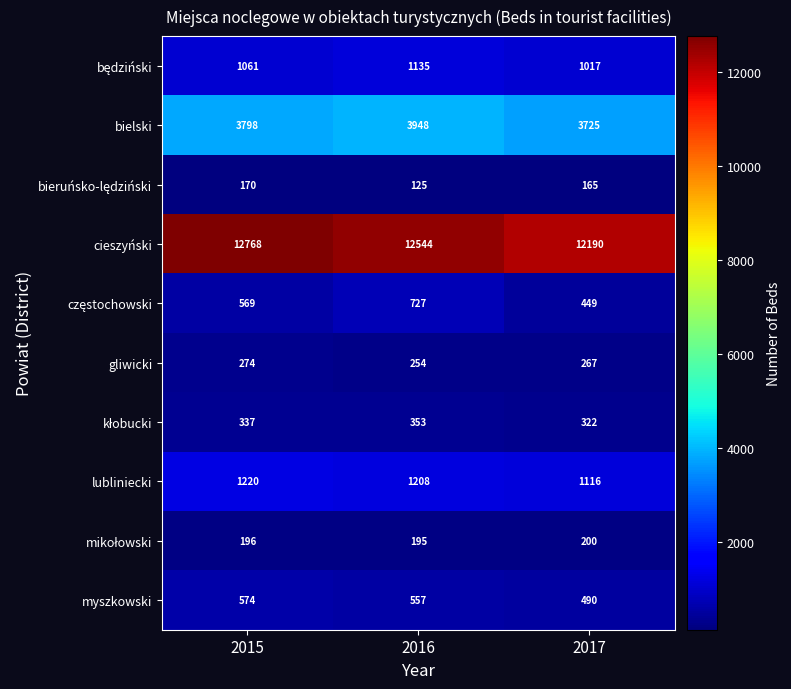

Is it true that lubliniecki equals 1960 at 2016?

False